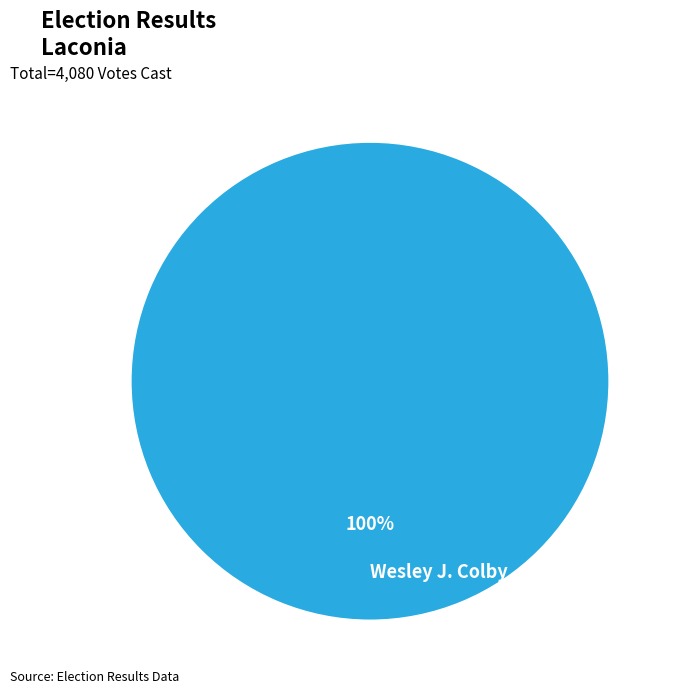

Does any single category account for the majority?

Yes